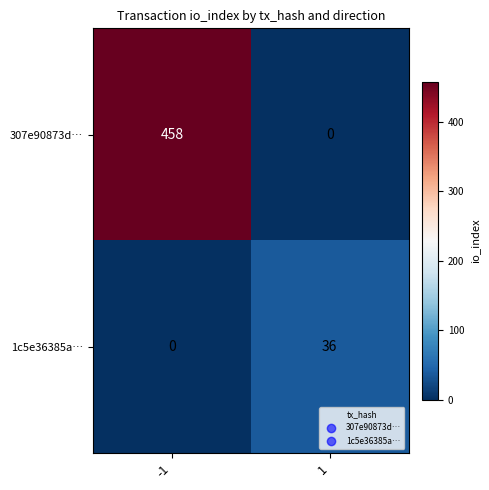

True or false: 307e90873d… has a value of 0 at 1.

True